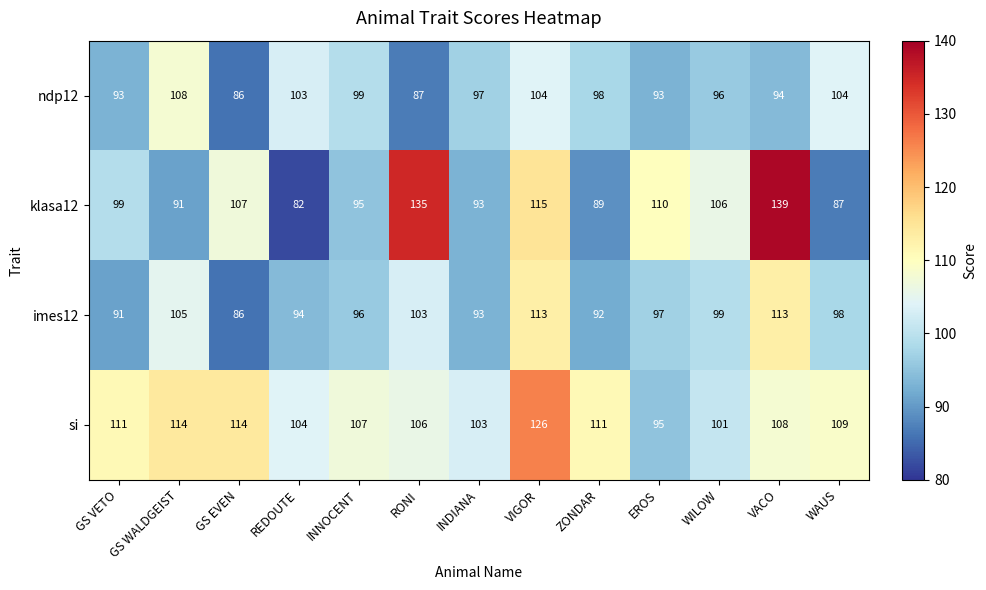

What is the maximum value shown in the chart?

139